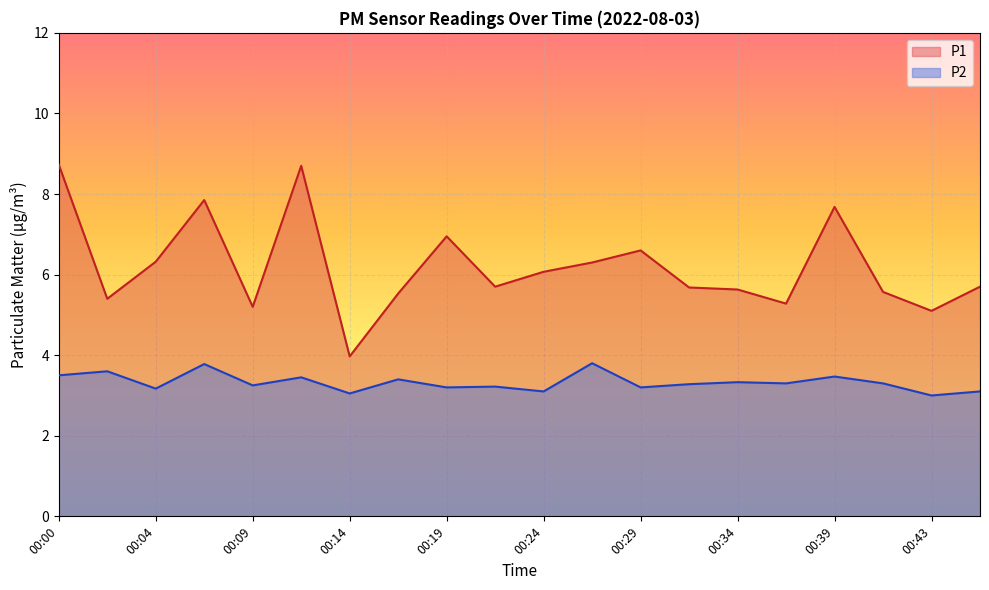

Rank the series at 00:07 from lowest to highest value.

P2, P1